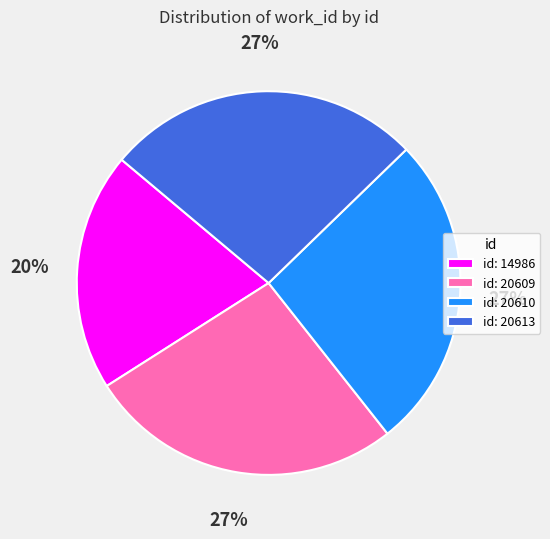

To the nearest percent, what portion does id: 20610 represent?

27%